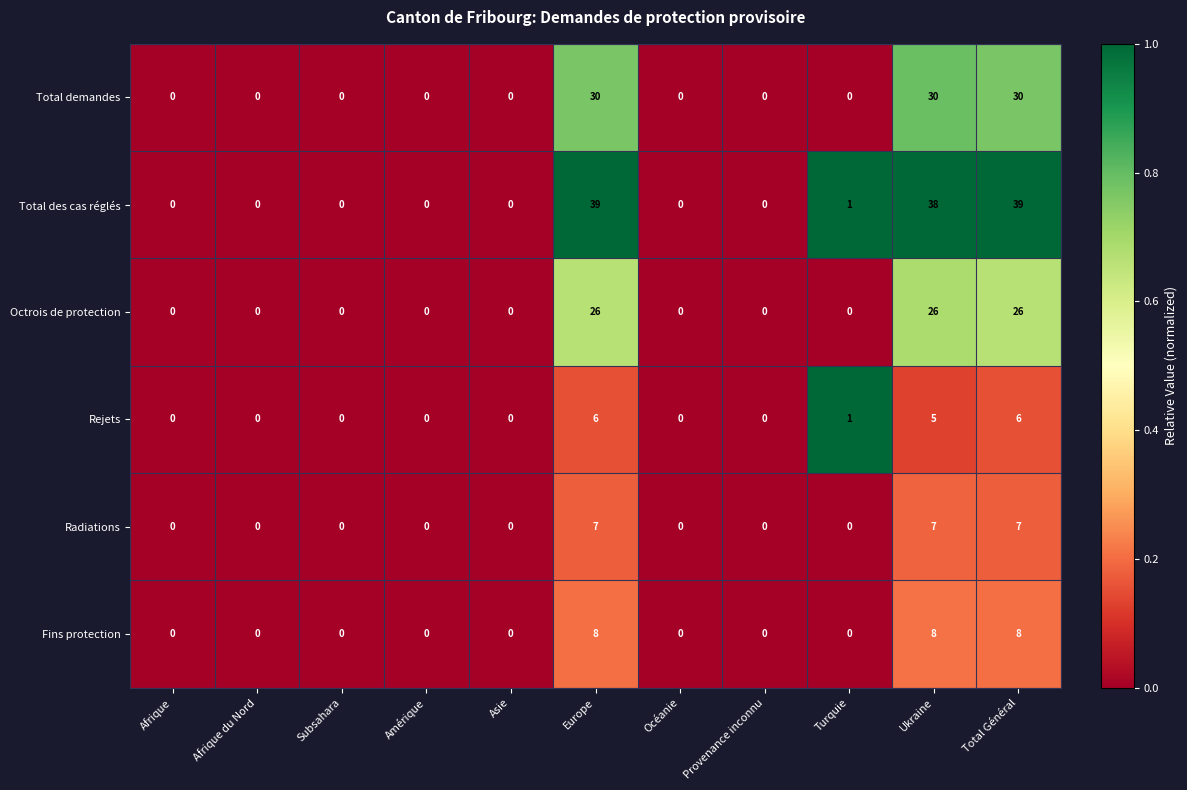

What is the difference between the Total demandes values at Subsahara and Total Général?

30